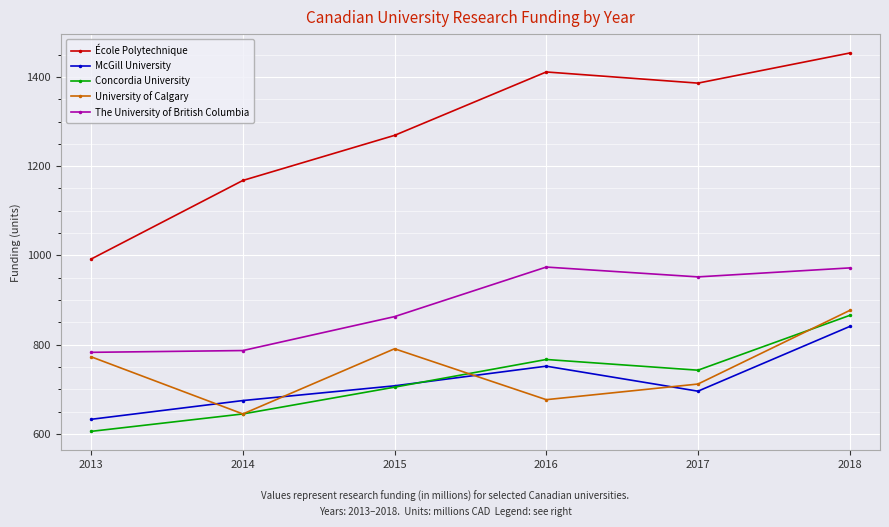

What is the value of the École Polytechnique point at the 6th from the left?

1453.4